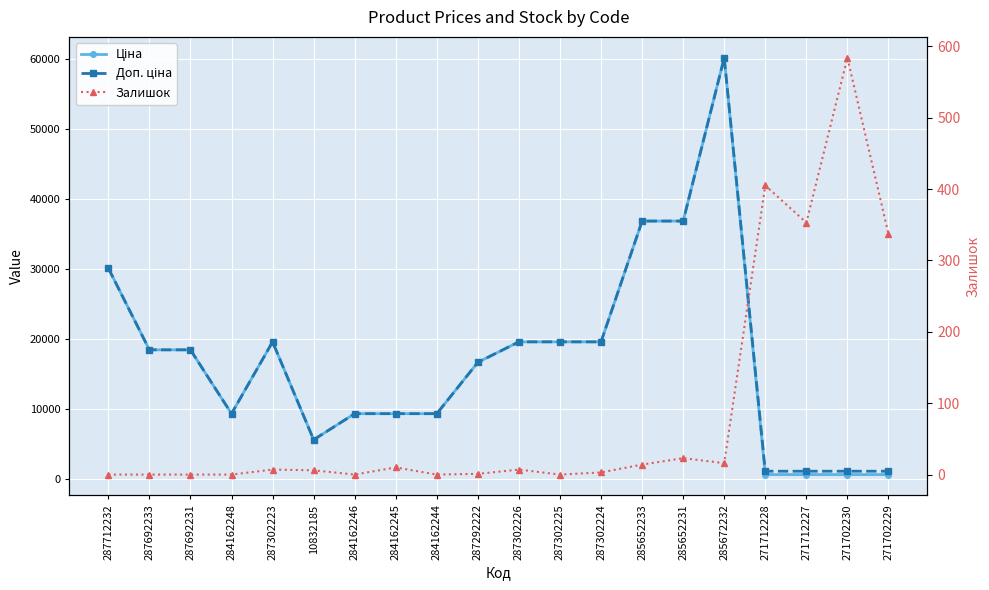

Where is Залишок nearest to the value 292?

271702229